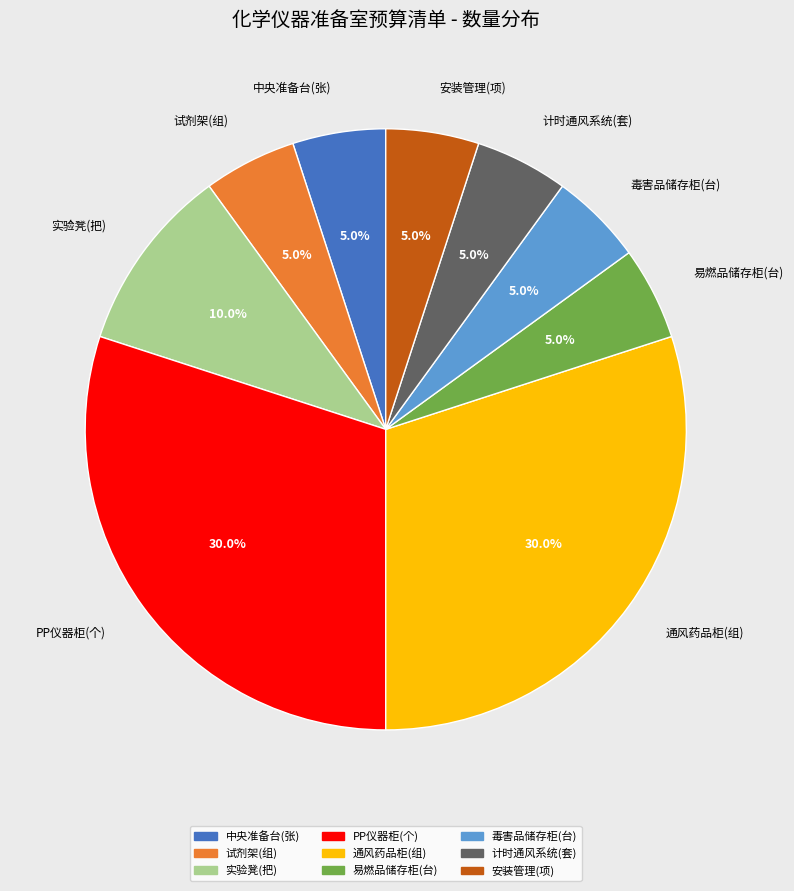

Count the number of slices in the pie.

9